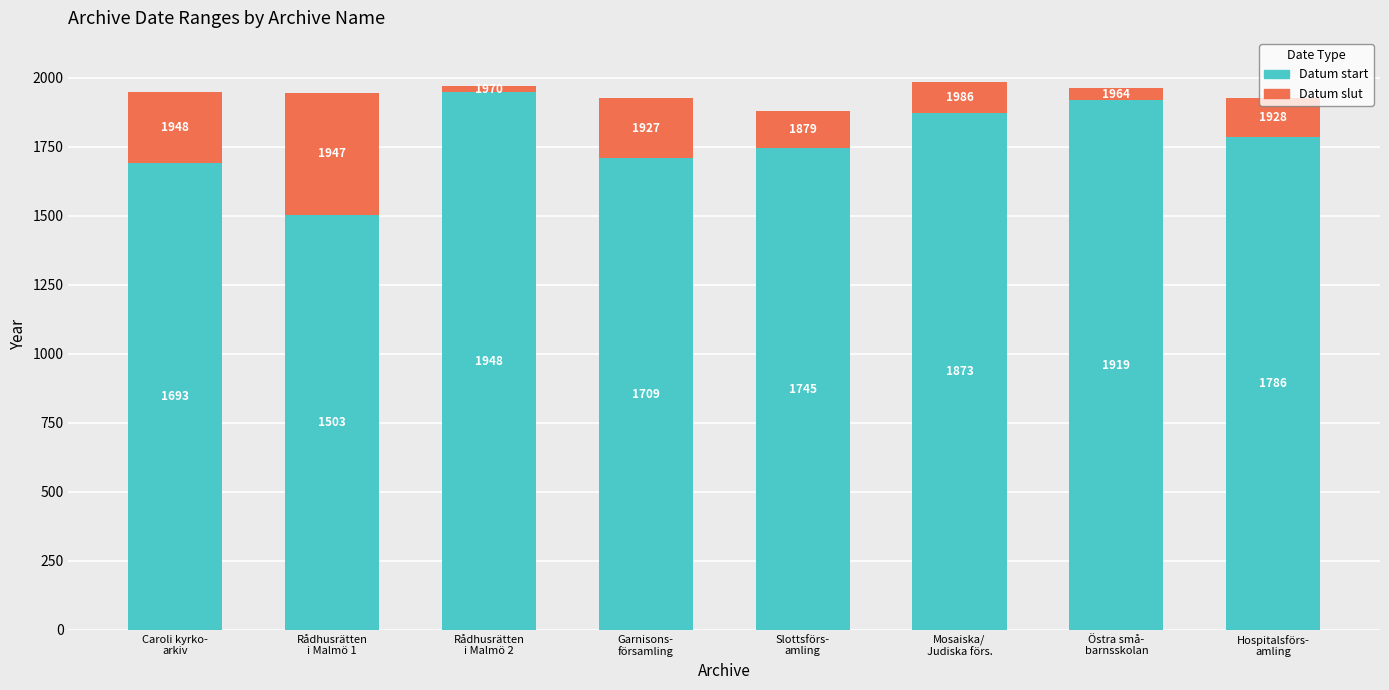

What is the maximum value for Datum start?

1948